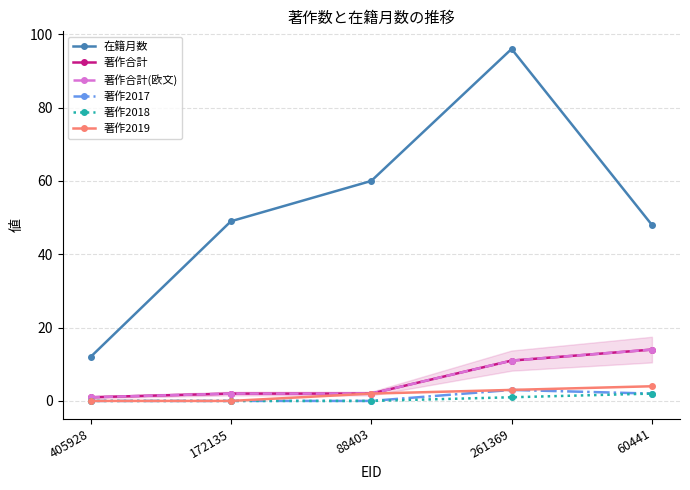

True or false: 著作2018 and 著作2017 intersect in this chart.

False